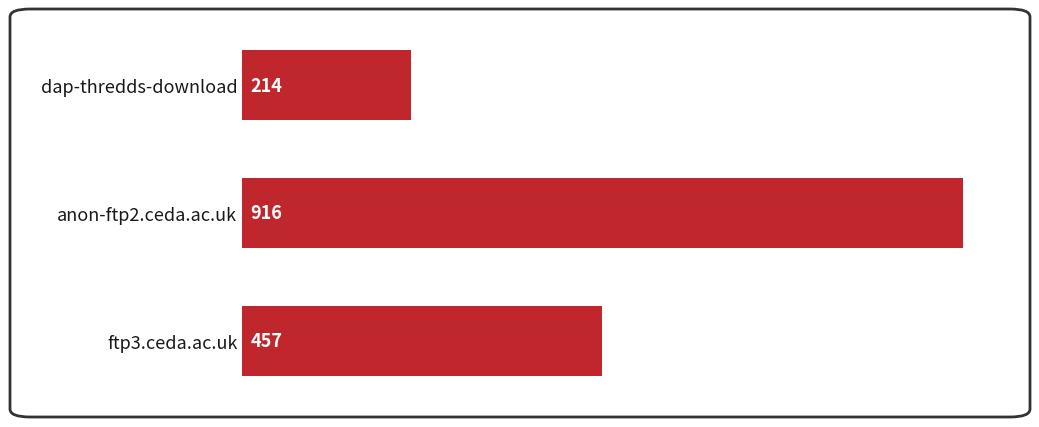

How many distinct data groups are displayed?

1